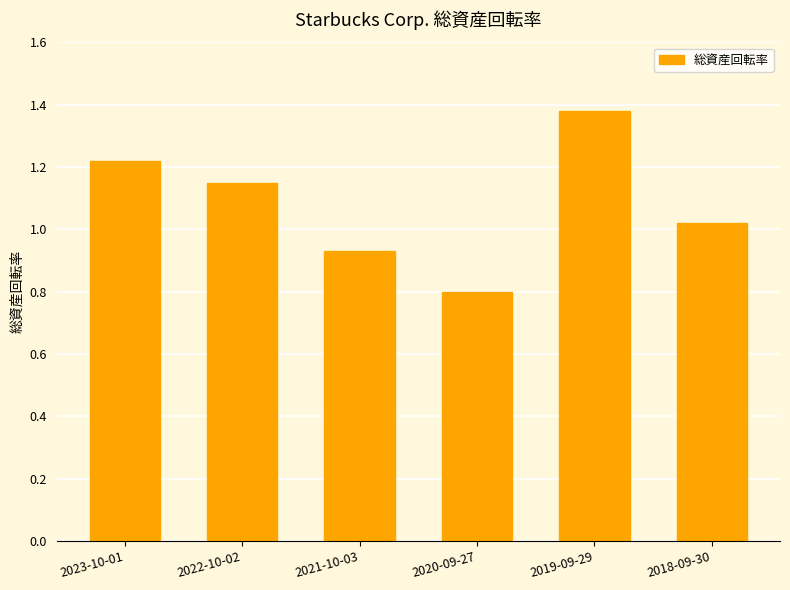

Which has a higher value, 2019-09-29 or 2023-10-01?

2019-09-29